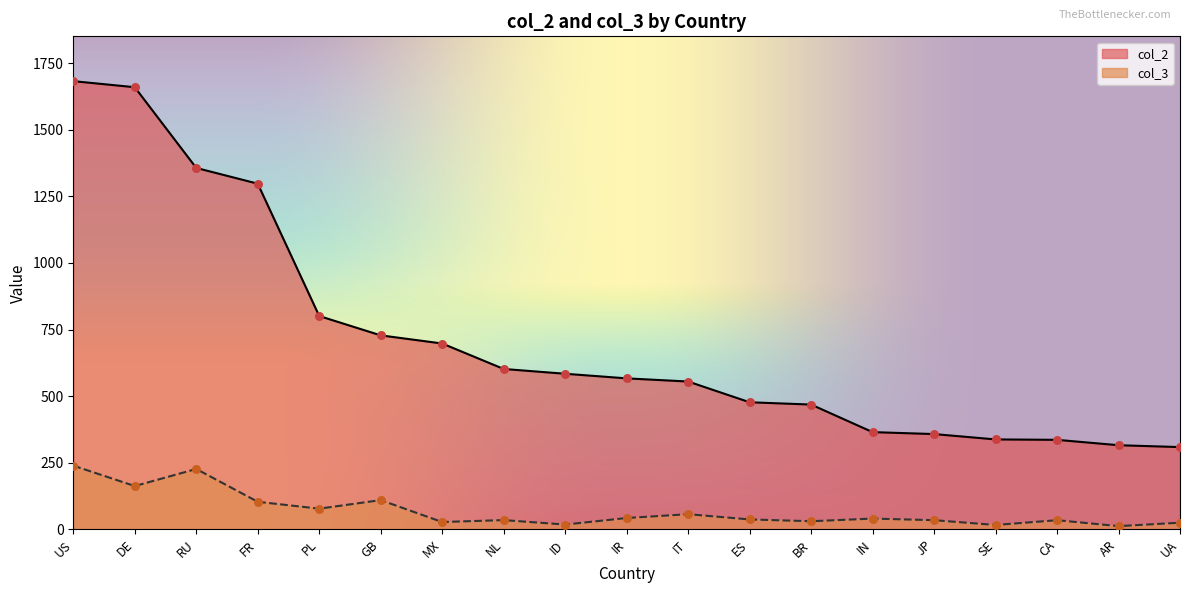

Which series contains the lowest Y value?

col_3